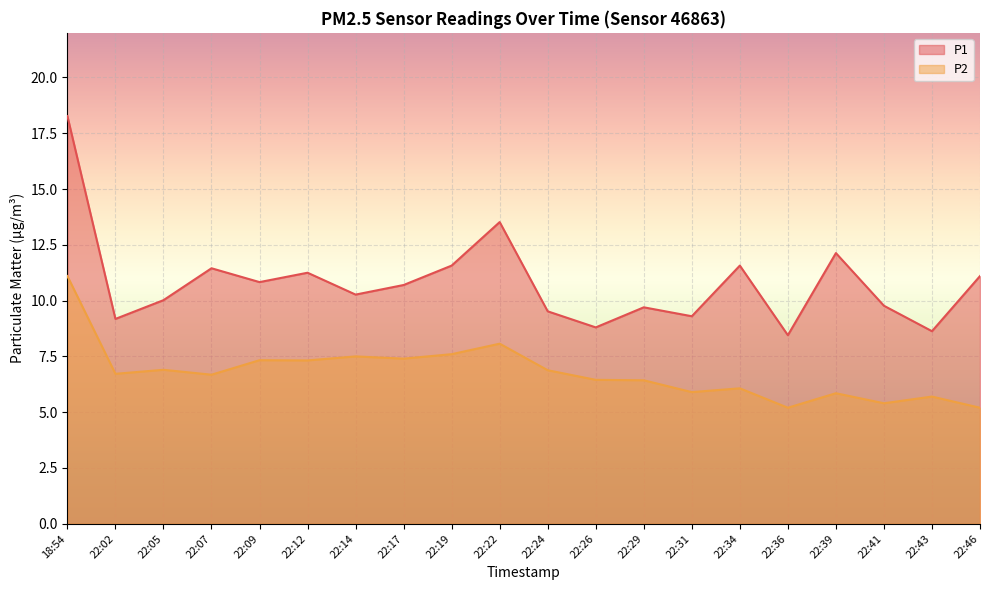

How many values in the P1 series are below 10?

8